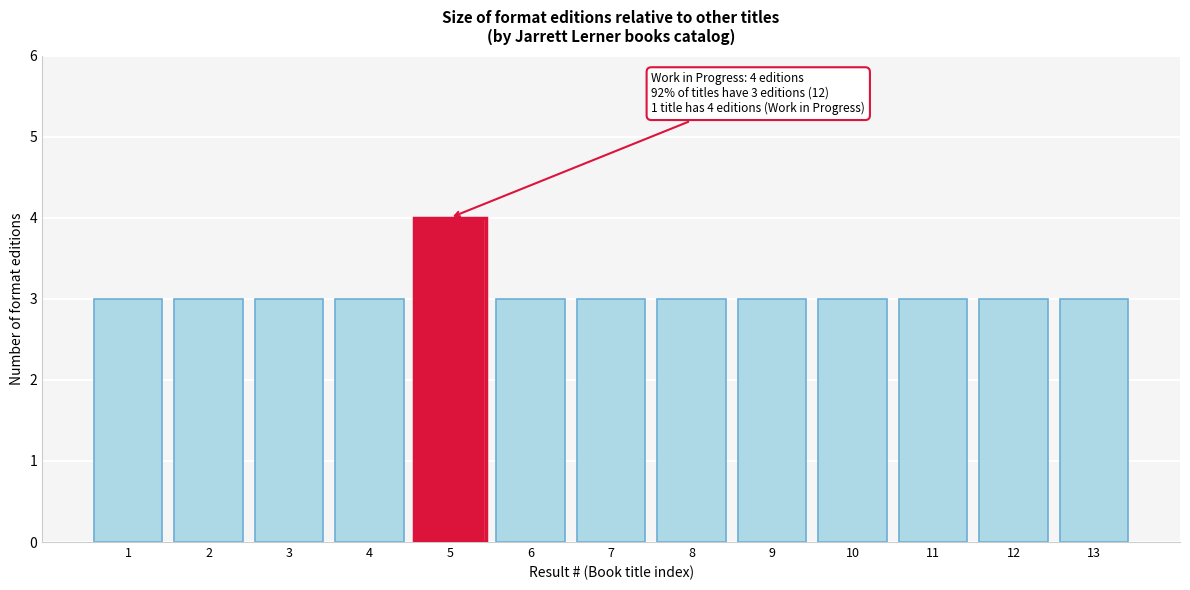

Reading left to right, what are all the values shown in this chart?

3	3	3	3	4	3	3	3	3	3	3	3	3